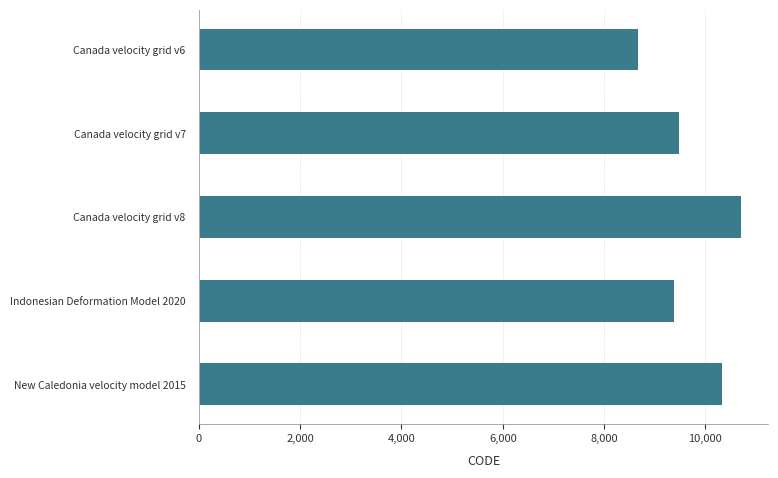

What is the value of the 5th bar from the top?

10323